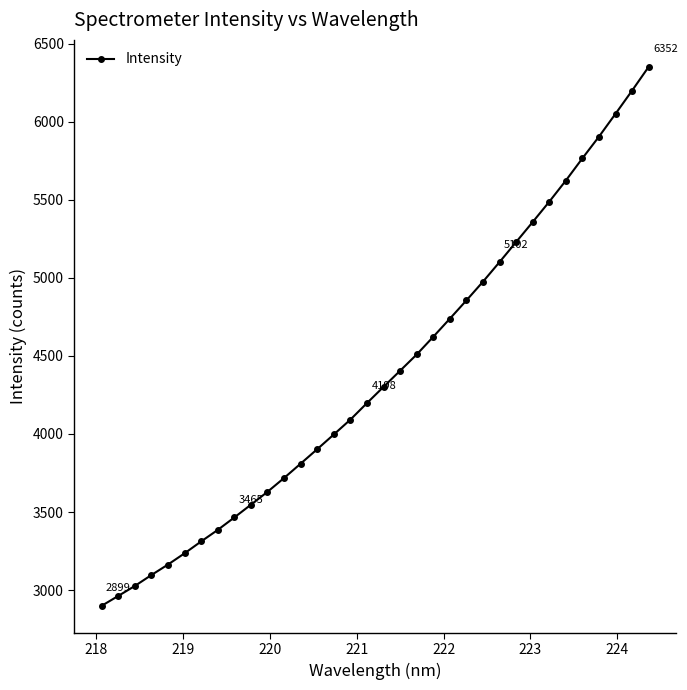

What is the difference between the maximum and minimum values?

3453.0